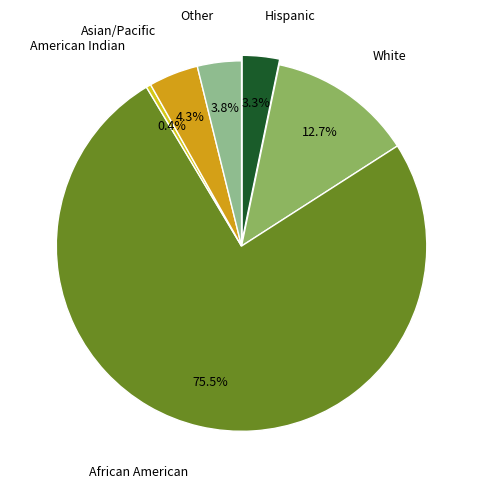

What portion of the pie excludes Asian/Pacific?

95.7%